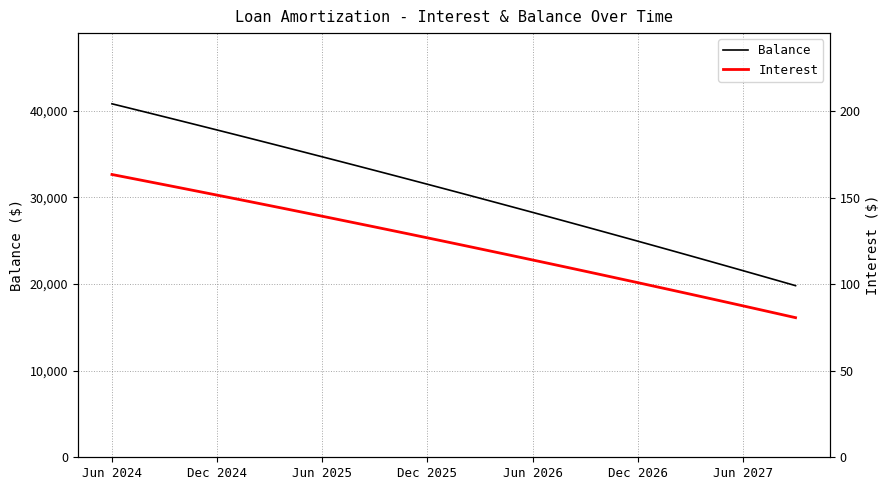

What is the highest value of the Balance series?

40810